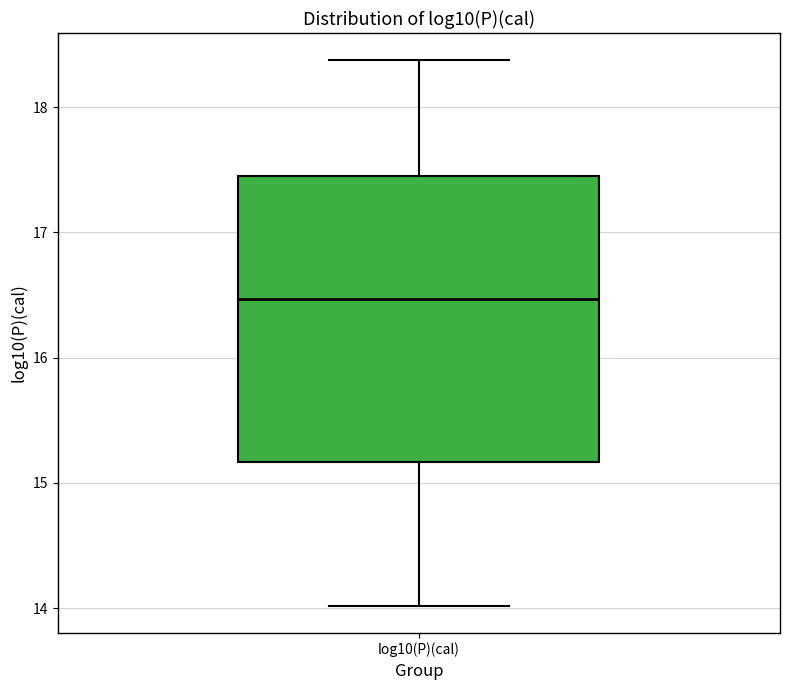

Read this box plot against the y-axis: the position of the median line, the range covered by the box, and the ends of both whiskers. The values are not printed on the chart, so give them approximately, as read against the axis.

median 16.5, box 15.2 to 17.5, whiskers 14.0 to 18.4